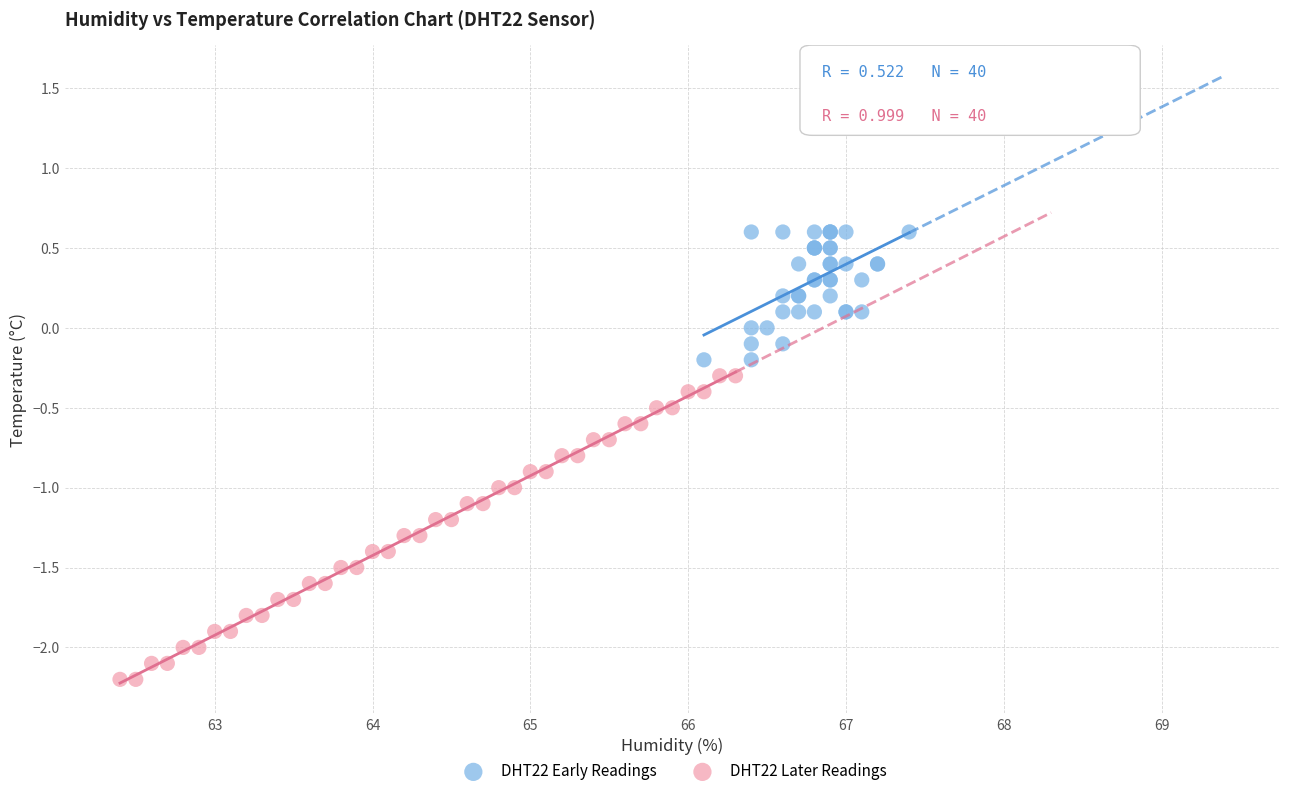

Which series has the widest spread of Y values?

DHT22 Later Readings